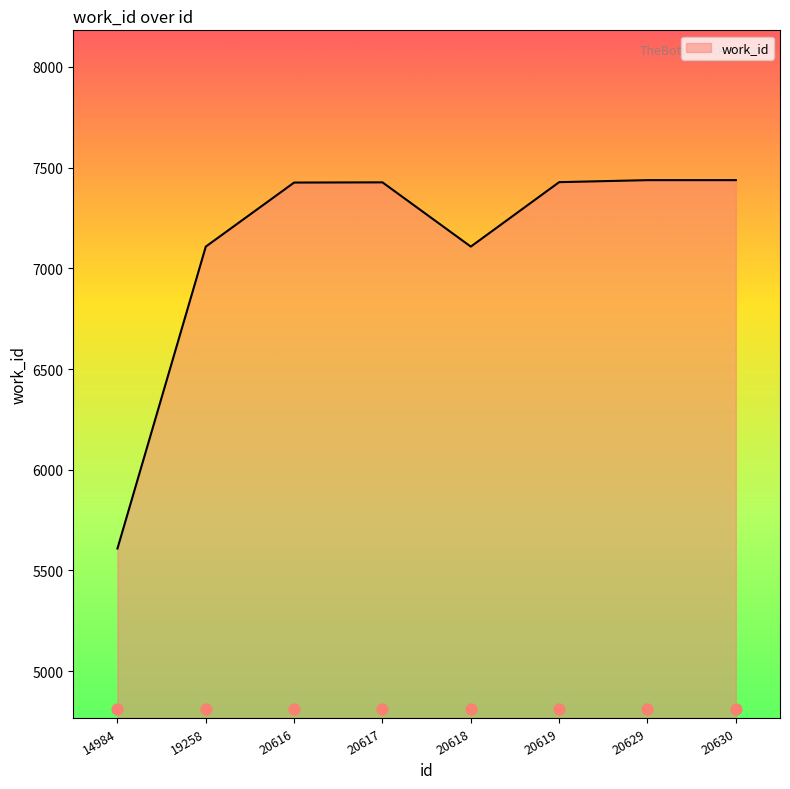

What is the ratio of the value at 20617 to the value at 14984?

1.3